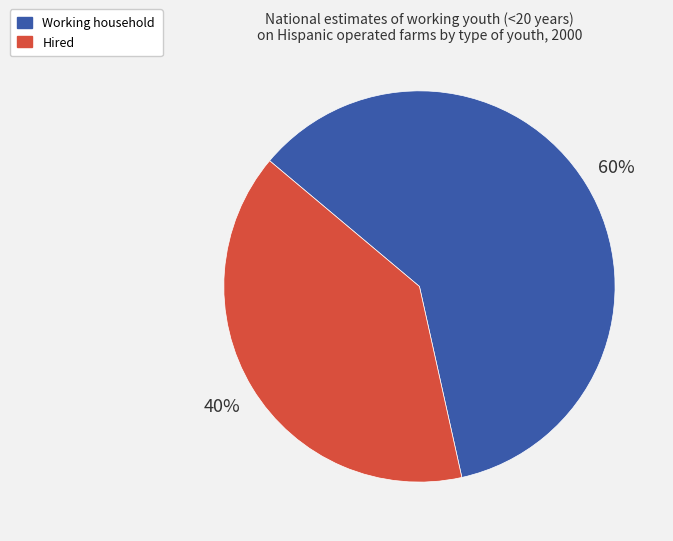

Is it true that Working household is 48% of the pie?

False